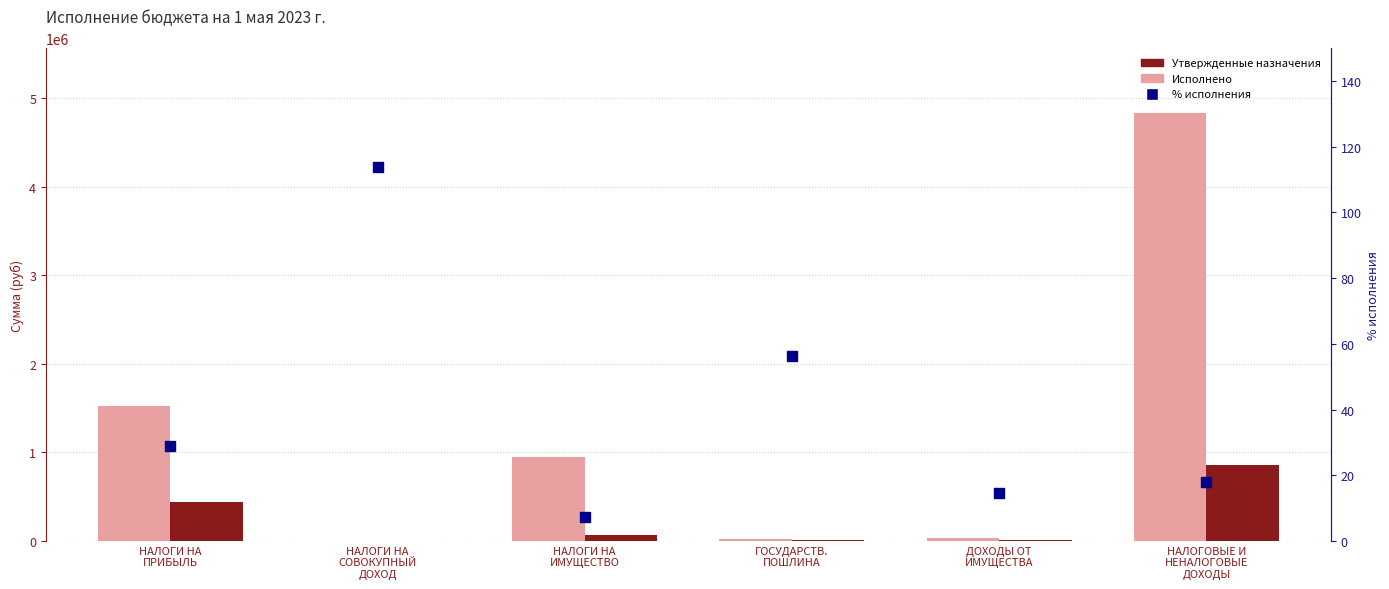

Which series has the largest Y range (max minus min)?

Утвержденные назначения